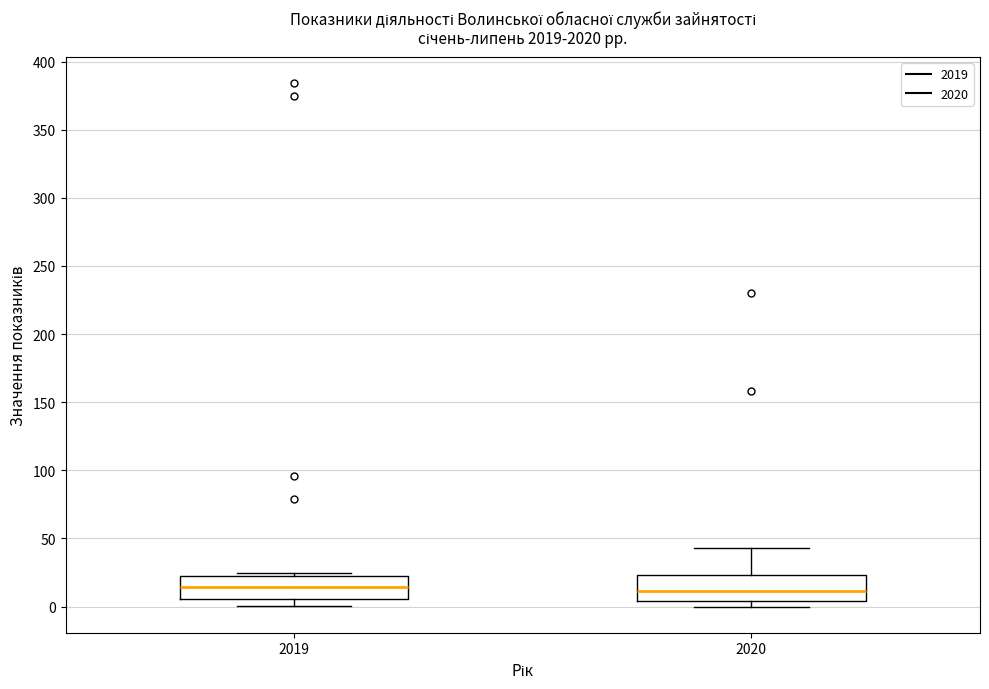

Reading left to right, read every box against the y-axis: the position of its median line, the range the box covers, and the ends of its whiskers. The values are not printed on the chart, so give them approximately, as read against the axis.

2019: median 15, box 5 to 20, whiskers 0 to 25
2020: median 10, box 5 to 25, whiskers 0 to 45